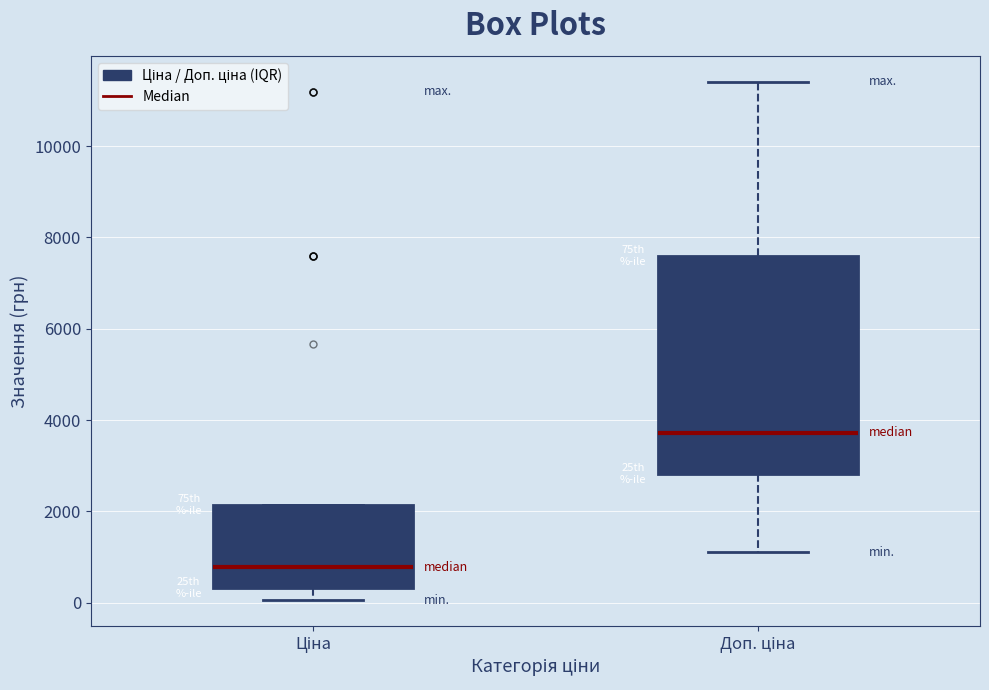

Reading left to right, read every box against the y-axis: the position of its median line, the range the box covers, and the ends of its whiskers. The values are not printed on the chart, so give them approximately, as read against the axis.

Ціна: median 800, box 400 to 2200, whiskers 0 to 2200
Доп. ціна: median 3800, box 2800 to 7600, whiskers 1200 to 11400